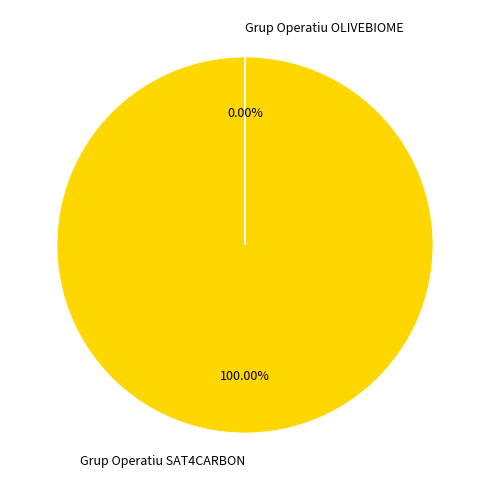

What is the largest slice in the pie chart?

Grup Operatiu SAT4CARBON